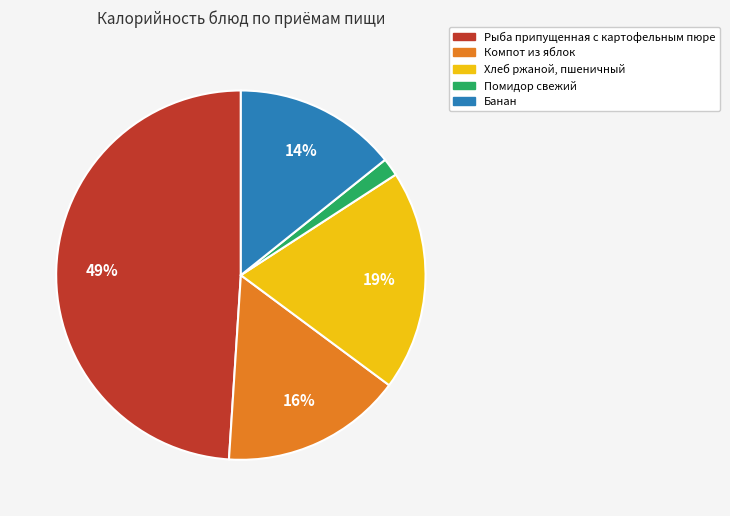

Combined, do Банан and Помидор свежий account for over 50%?

No